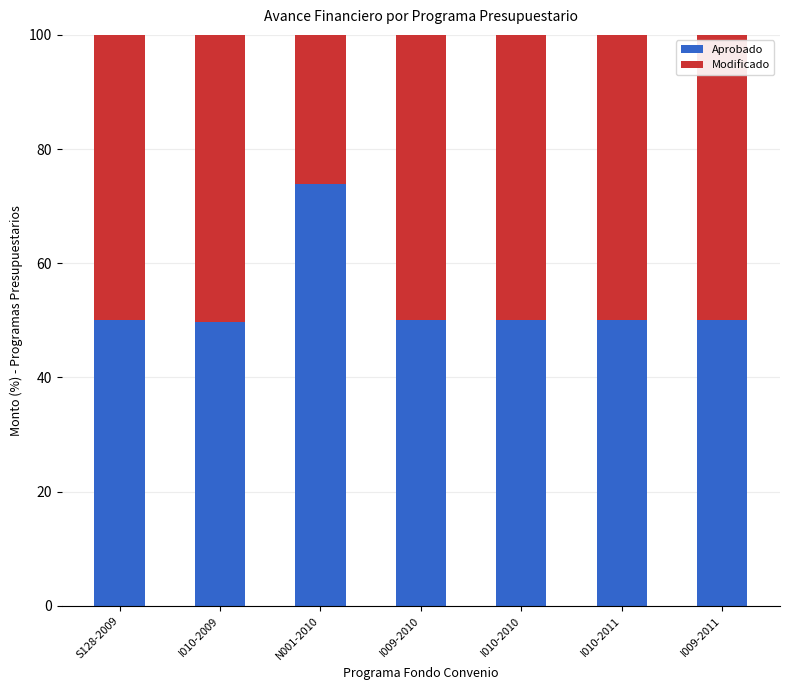

What are all the series names shown in the legend?

Aprobado, Modificado